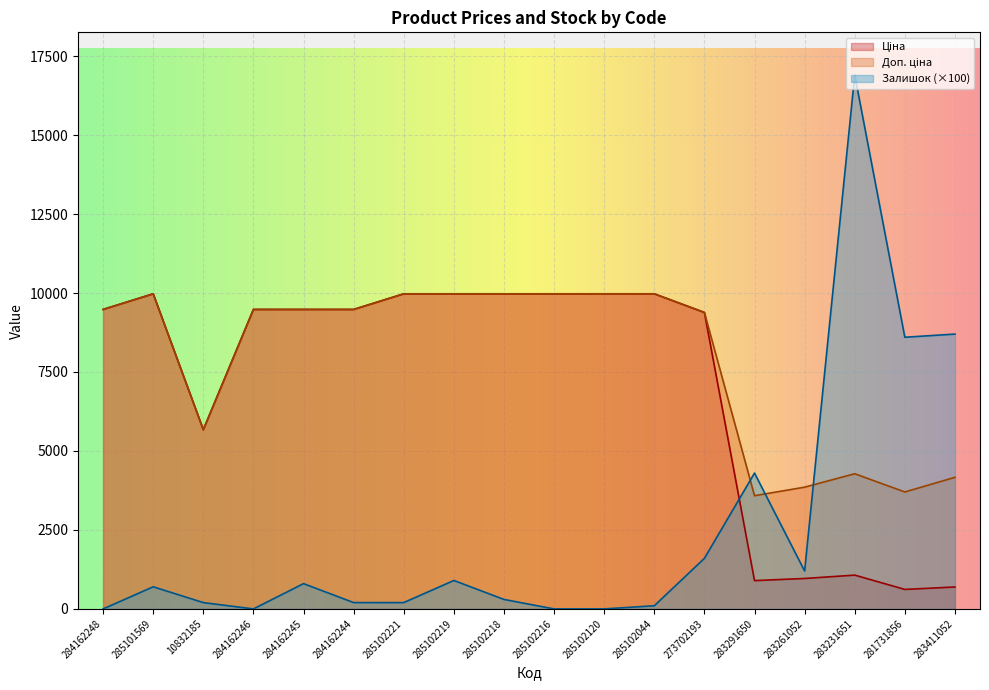

What is the difference between the Доп. ціна values at 10832185 and 283231651?

1394.7